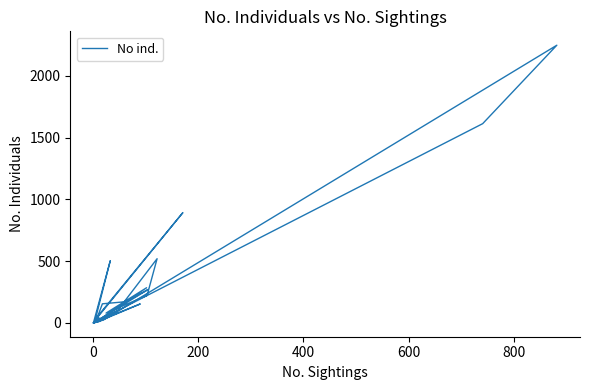

True or false: there are more than 2 points higher than both neighbors.

True